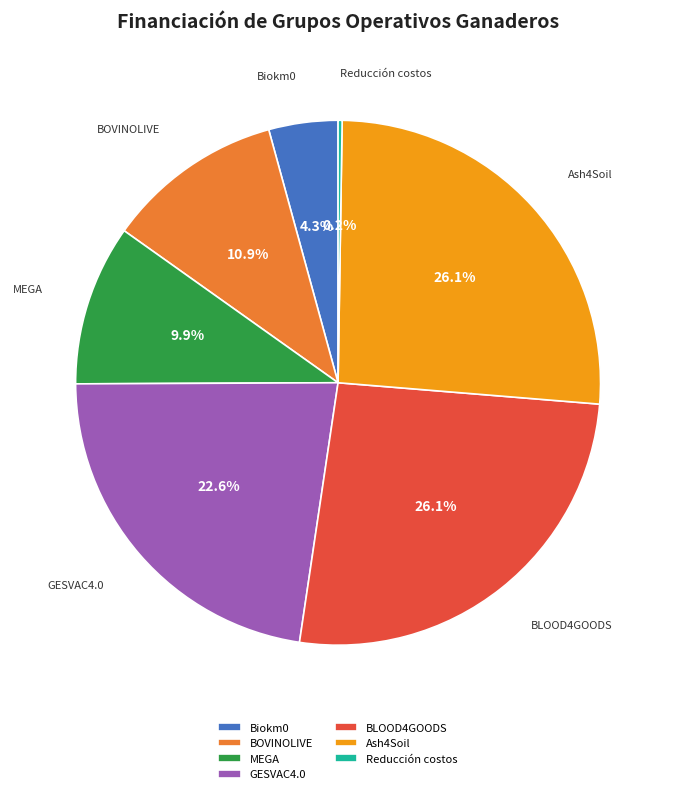

What is the total percentage of Ash4Soil and BOVINOLIVE?

37.0%